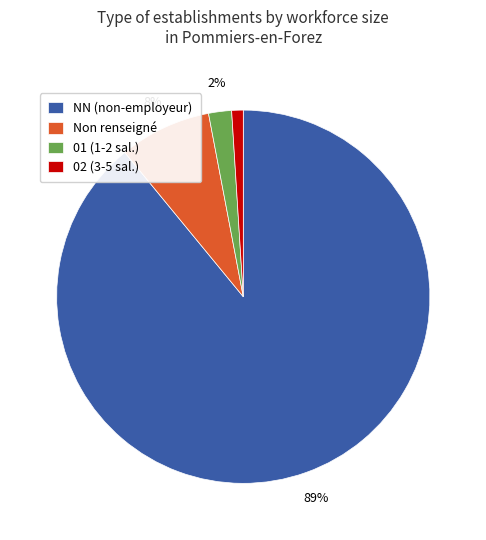

Rank the categories by value from highest to lowest.

NN (non-employeur), Non renseigné, 01 (1-2 sal.), 02 (3-5 sal.)